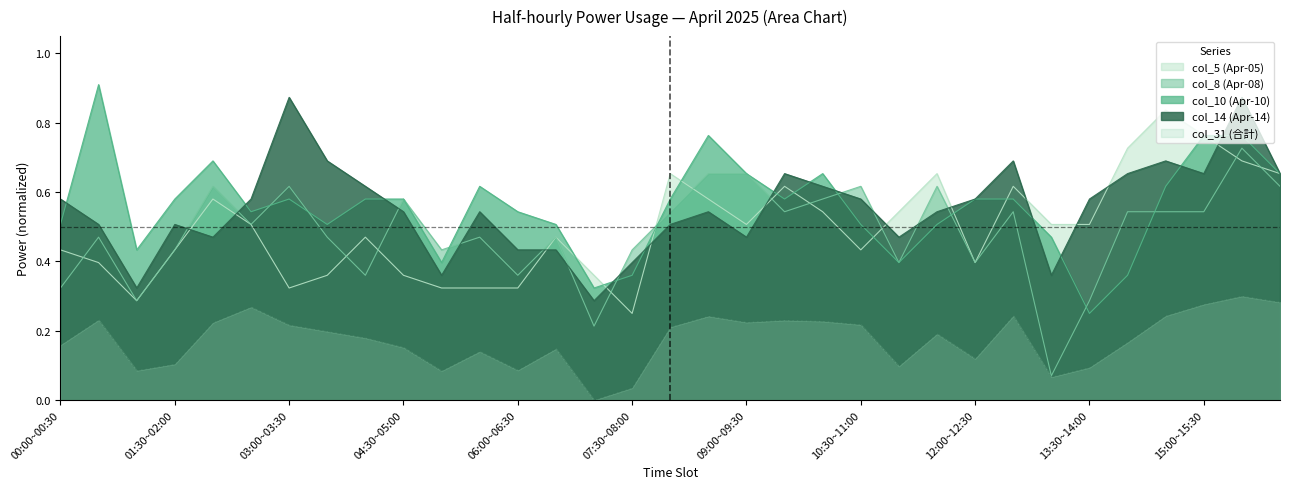

True or false: col_8 (Apr-08) and col_5 (Apr-05) intersect in this chart.

True